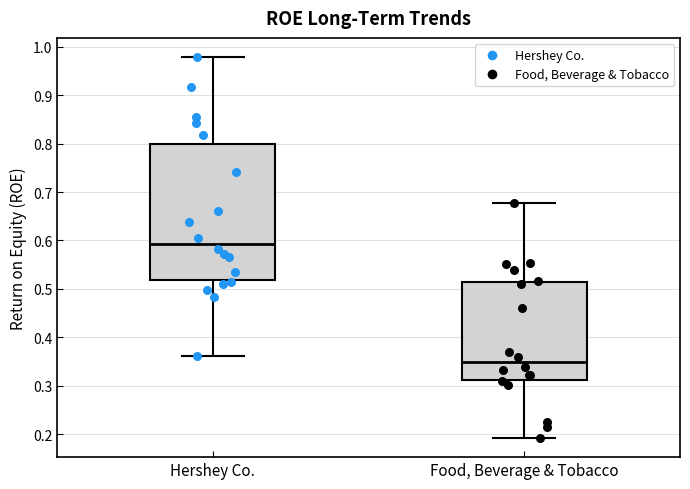

Reading left to right, transcribe this box plot: for each box, give where its median line is, the range the box spans, and where its two whiskers end, as read against the y-axis. The values are not printed on the chart, so give them approximately, as read against the axis.

Hershey Co.: median 0.59, box 0.52 to 0.80, whiskers 0.36 to 0.98
Food, Beverage & Tobacco: median 0.35, box 0.31 to 0.51, whiskers 0.19 to 0.68